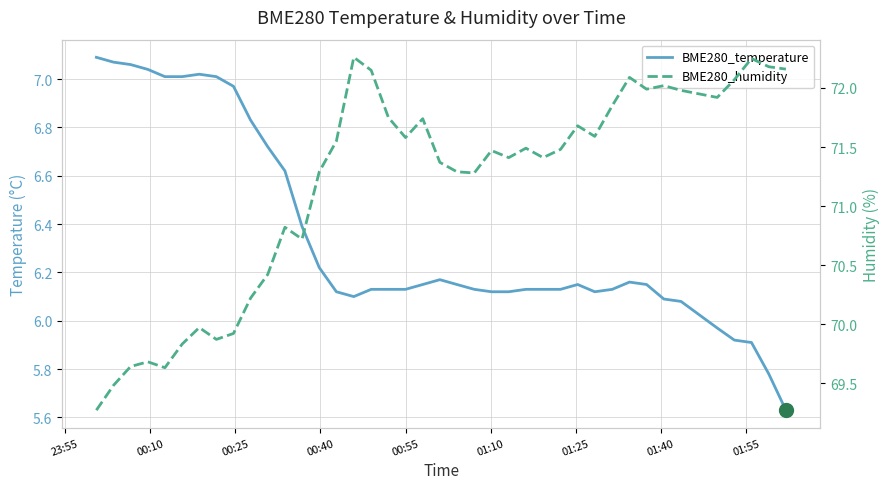

What is the value of the BME280_humidity point at the 28th from the left?

71.5